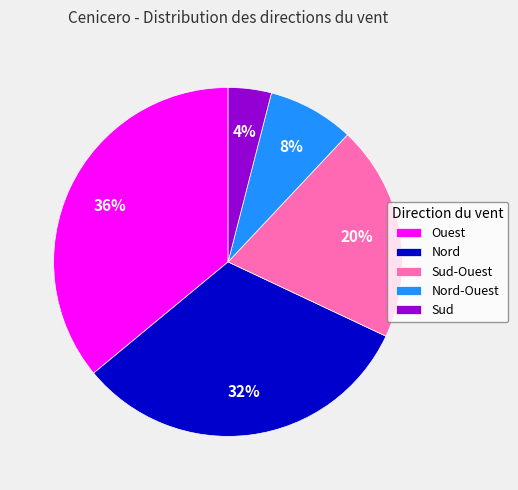

What is the largest slice in the pie chart?

Ouest